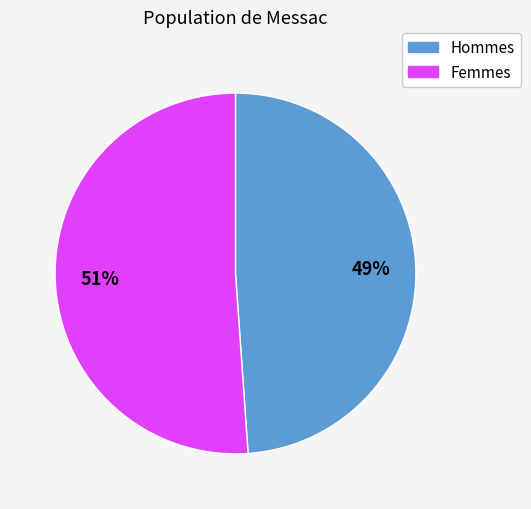

To the nearest percent, what is the difference between the largest and smallest slice percentages?

2%